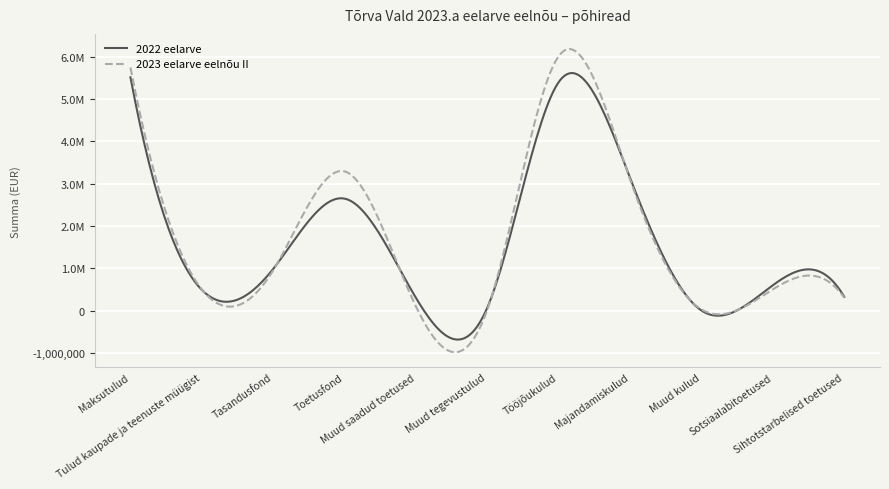

What are all the series names shown in the legend?

2022 eelarve, 2023 eelarve eelnõu II